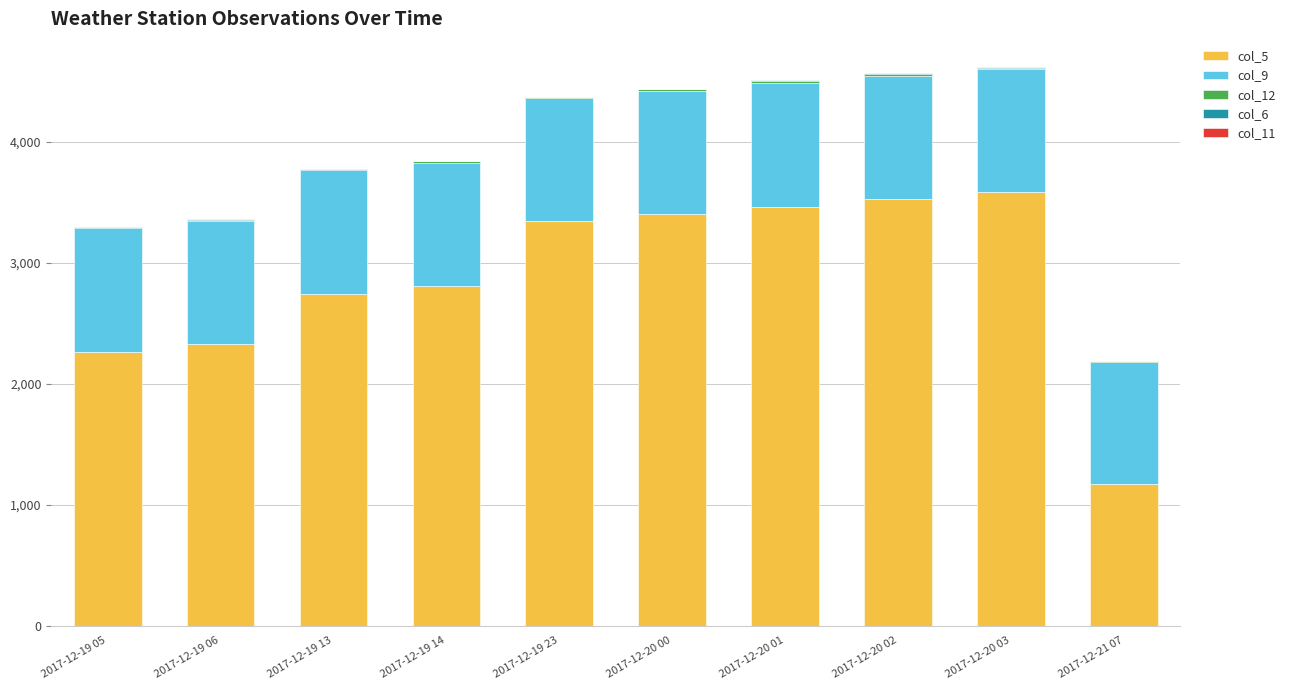

The value of col_5 at 2017-12-19 05 is 3498.5. True or false?

False